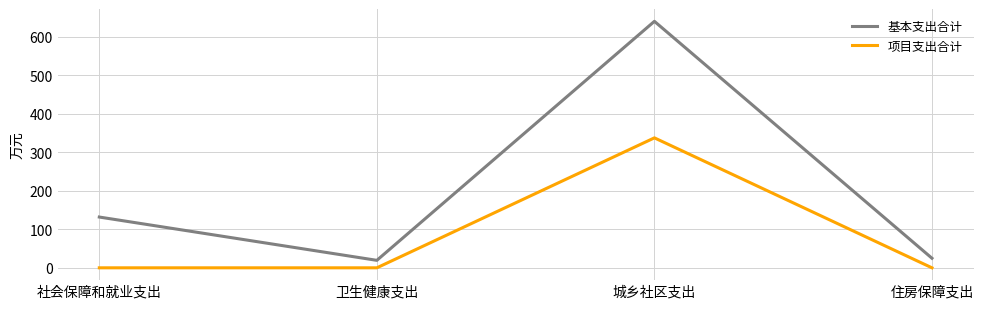

What is the difference between the highest and lowest values at 住房保障支出?

24.8